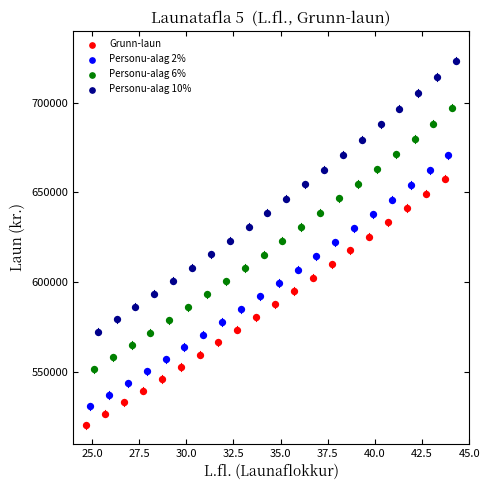

Which series reaches the maximum Y coordinate?

Personu-alag 10%